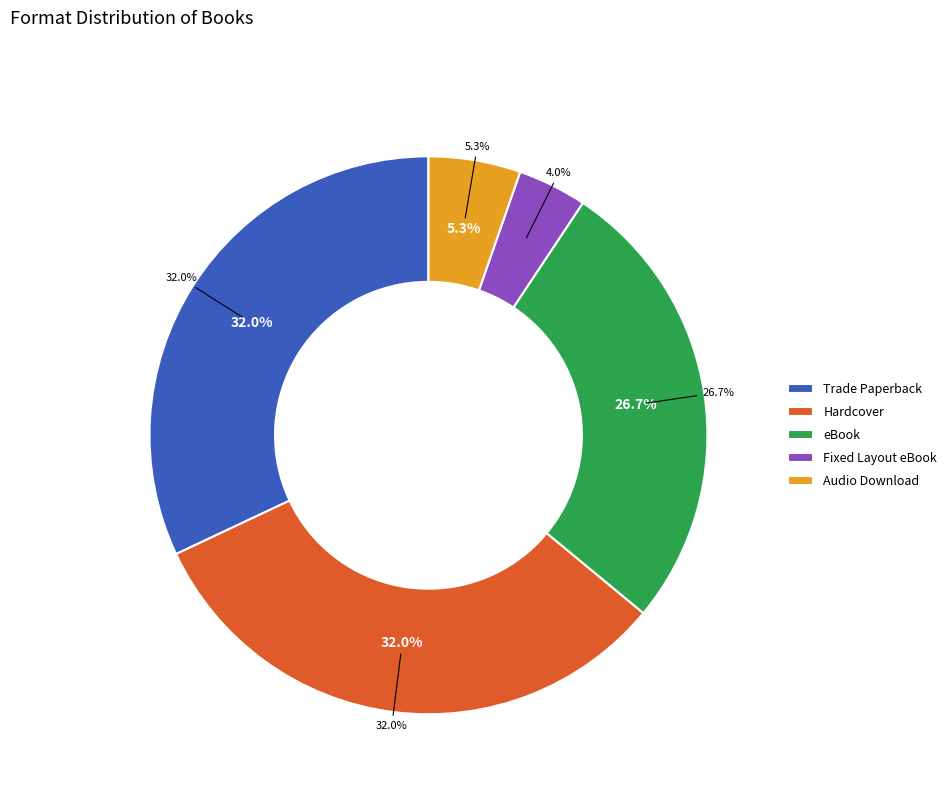

What is the change in value from Trade Paperback to Audio Download?

-20